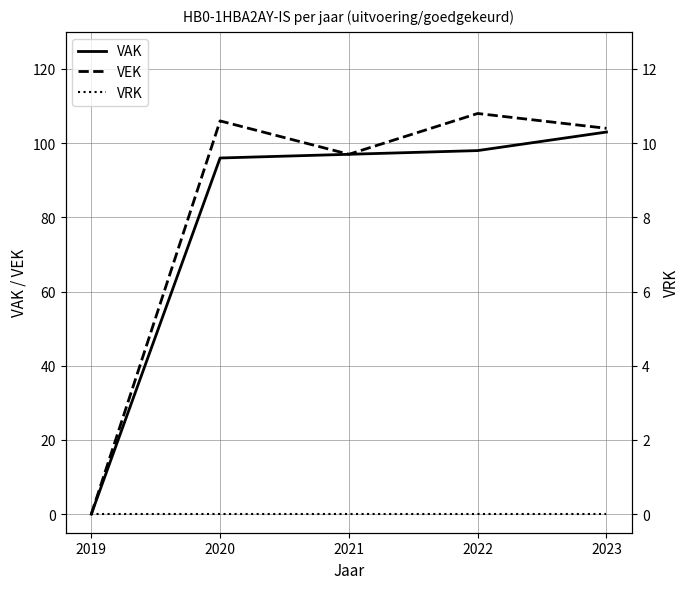

Reading left to right, list all the values displayed in this chart.

VAK: 2019=0	2020=96	2021=97	2022=98	2023=103
VEK: 2019=0	2020=106	2021=97	2022=108	2023=104
VRK: 2019=0	2020=0	2021=0	2022=0	2023=0